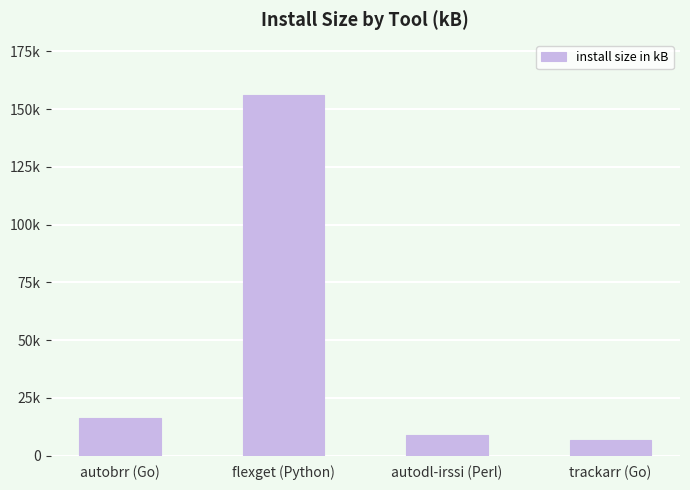

Reading left to right, extract all data points from this chart.

autobrr (Go)=16100	flexget (Python)=156000	autodl-irssi (Perl)=8939	trackarr (Go)=6600